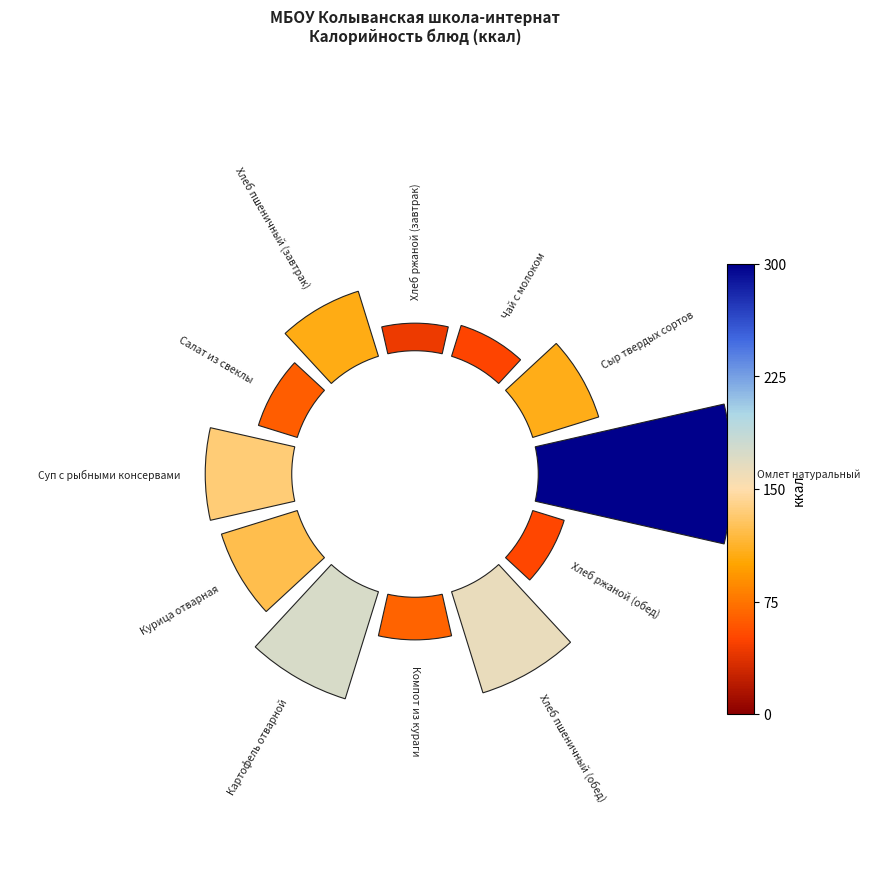

To the nearest percent, what is the average slice percentage?

8%